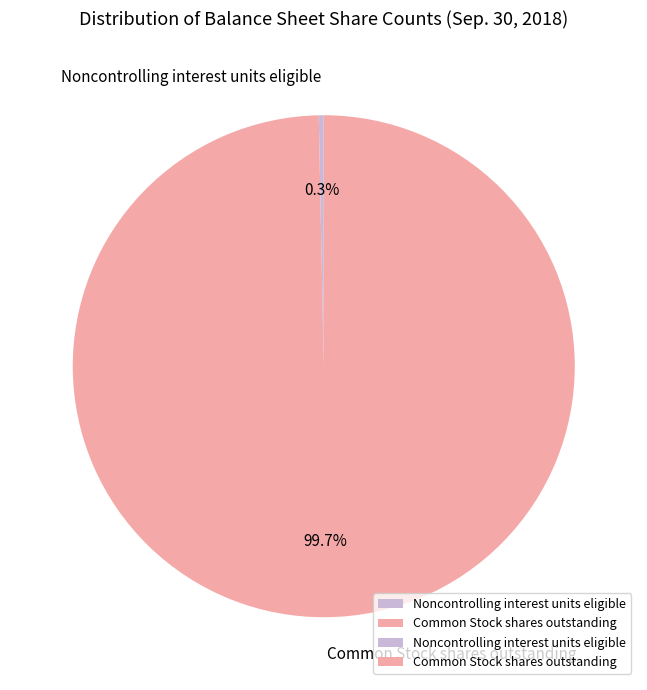

What portion of the pie excludes Noncontrolling interest units eligible?

99.7%